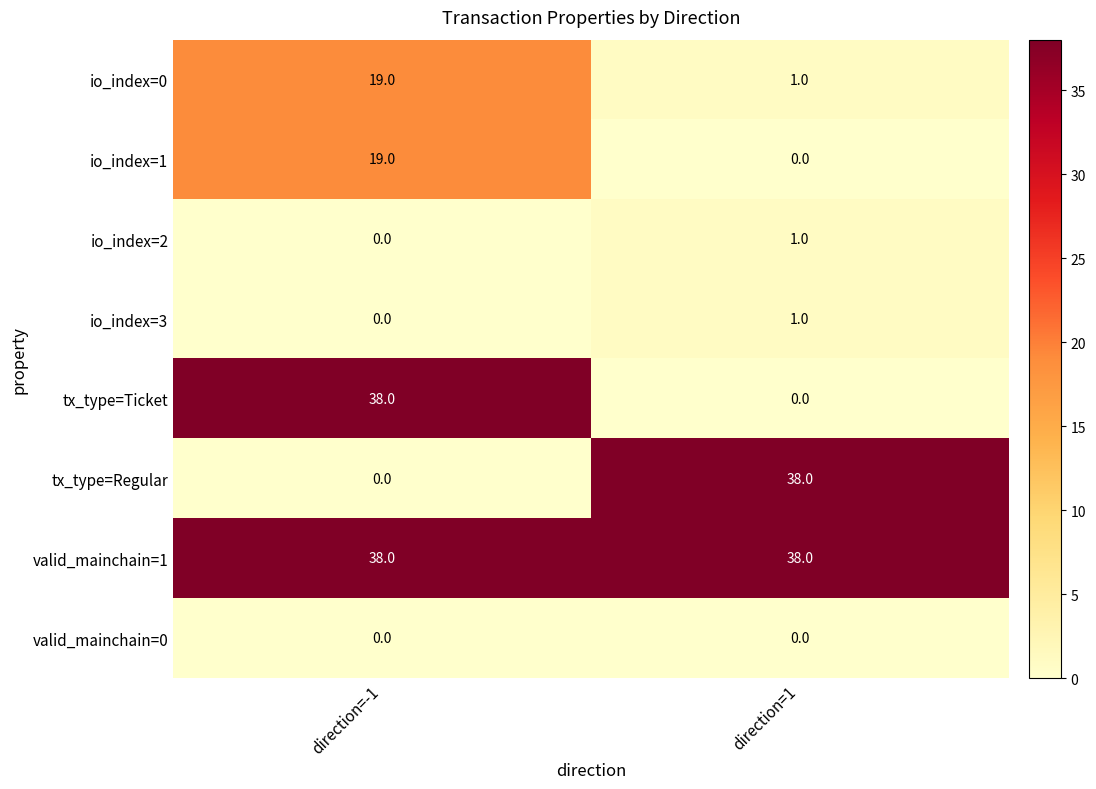

What is the average value of the io_index=1 series?

10